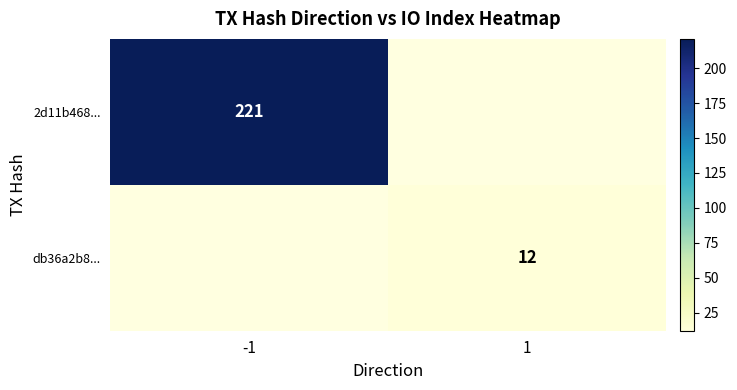

What is the difference between the maximum and minimum values in the db36a2b8... series?

12